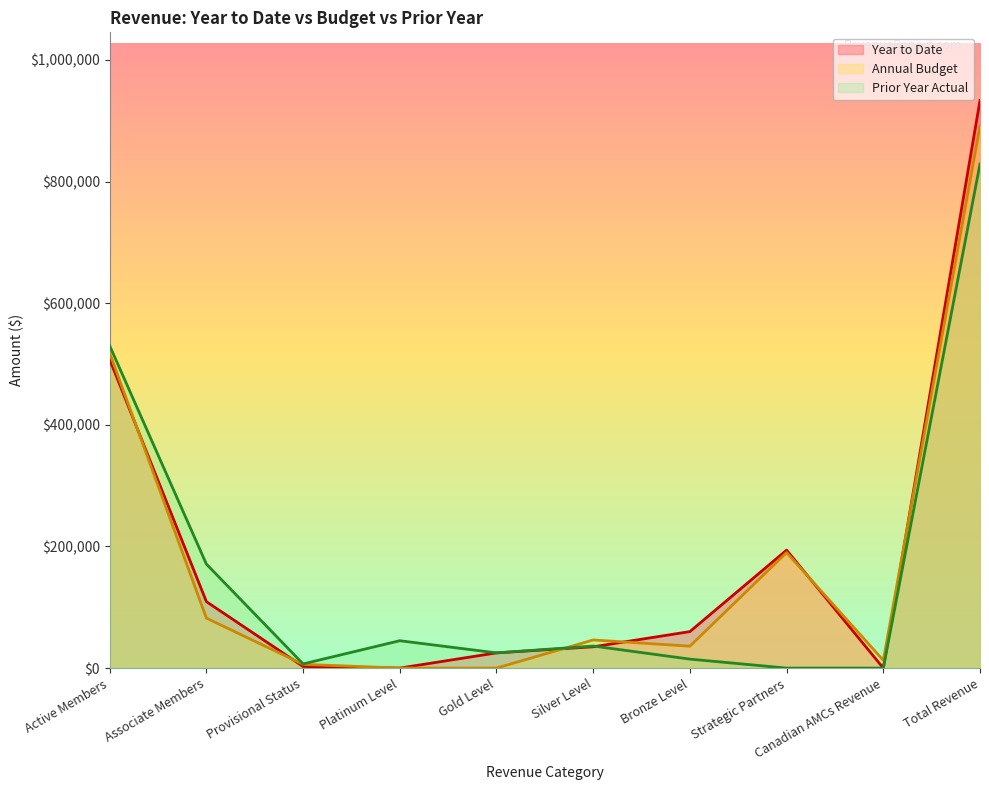

Where is Annual Budget nearest to the value 445696?

Active Members